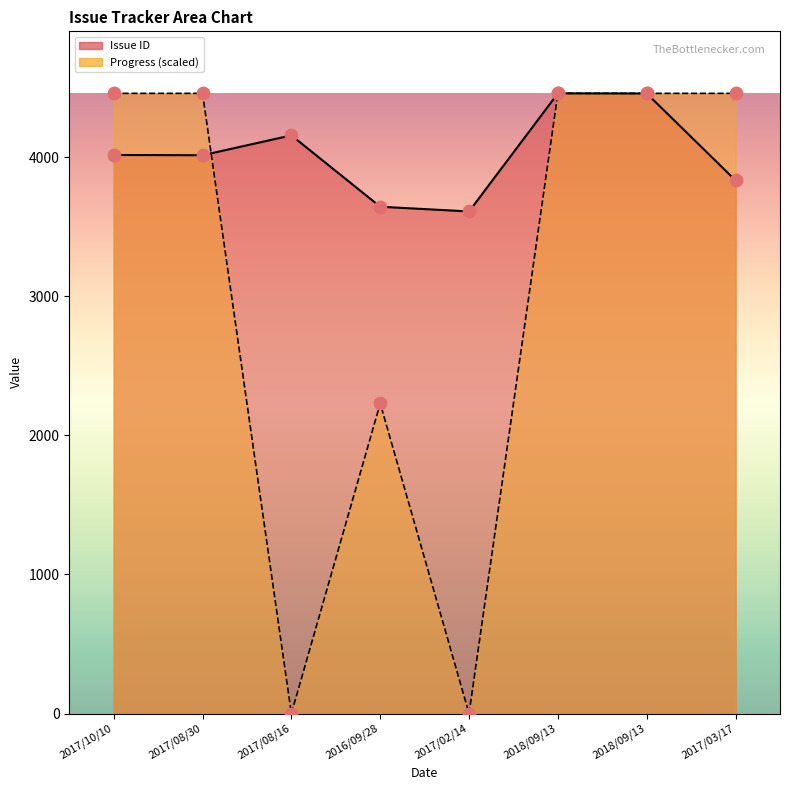

What are all the series names shown in the legend?

Issue ID, Progress